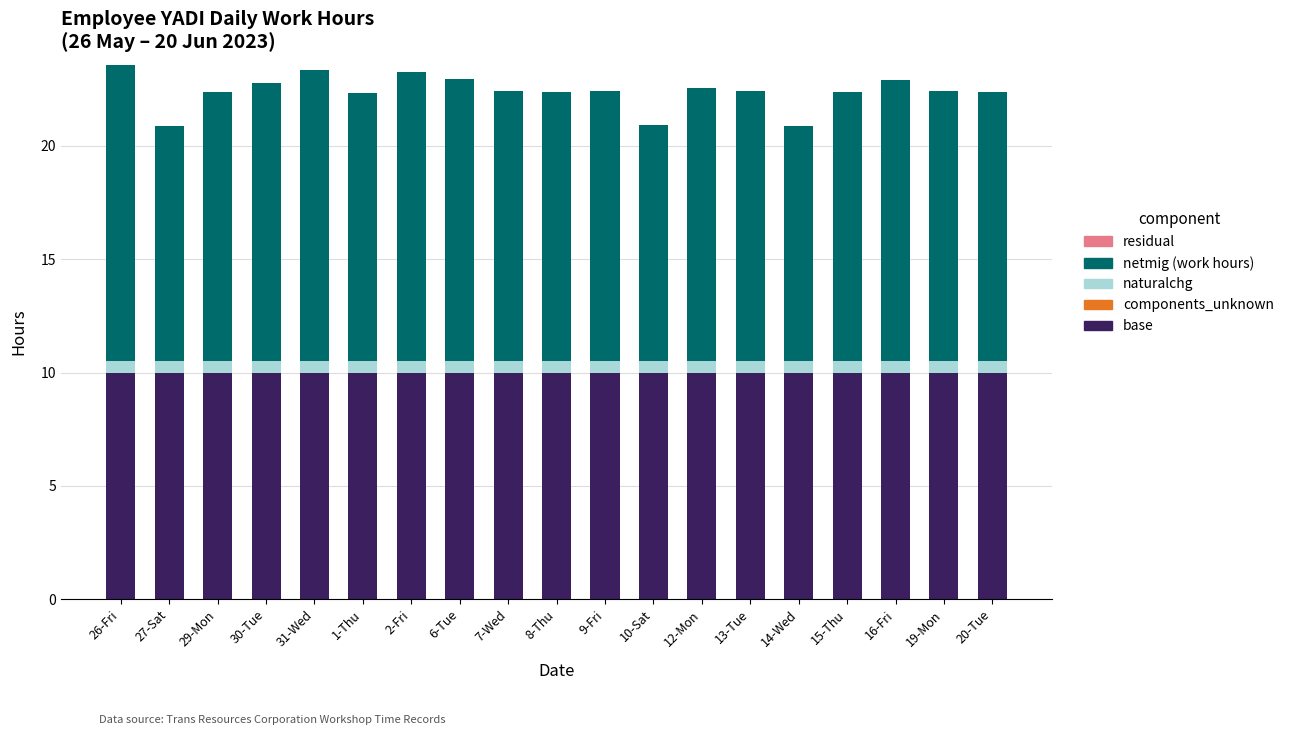

What is the total value across all series at 9-Fri?

22.4